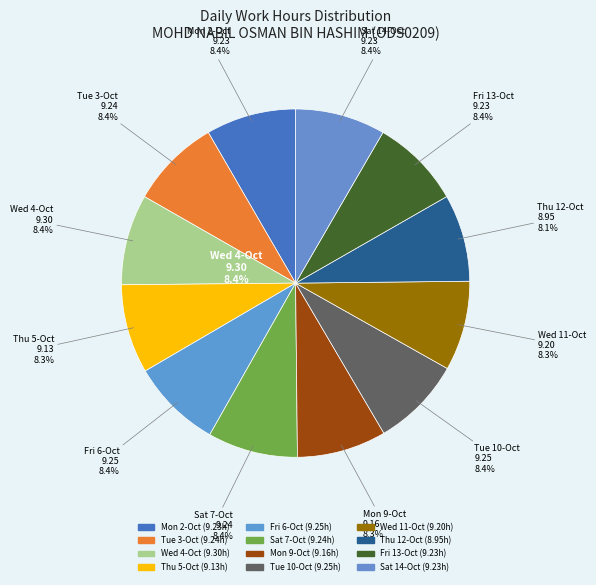

Is there any slice that represents more than half of the pie?

No